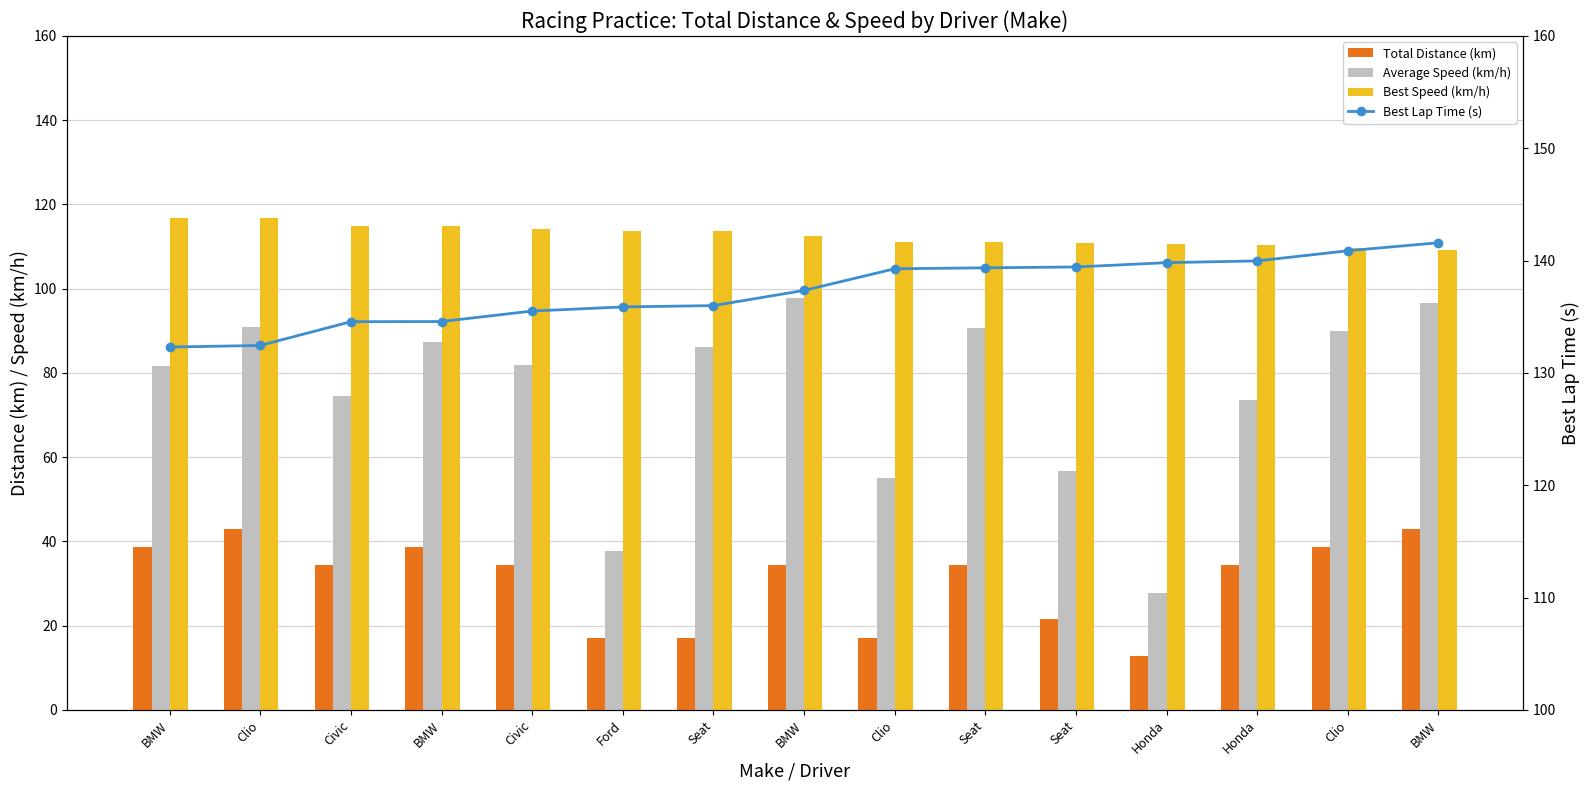

Does the chart contain any negative values?

No